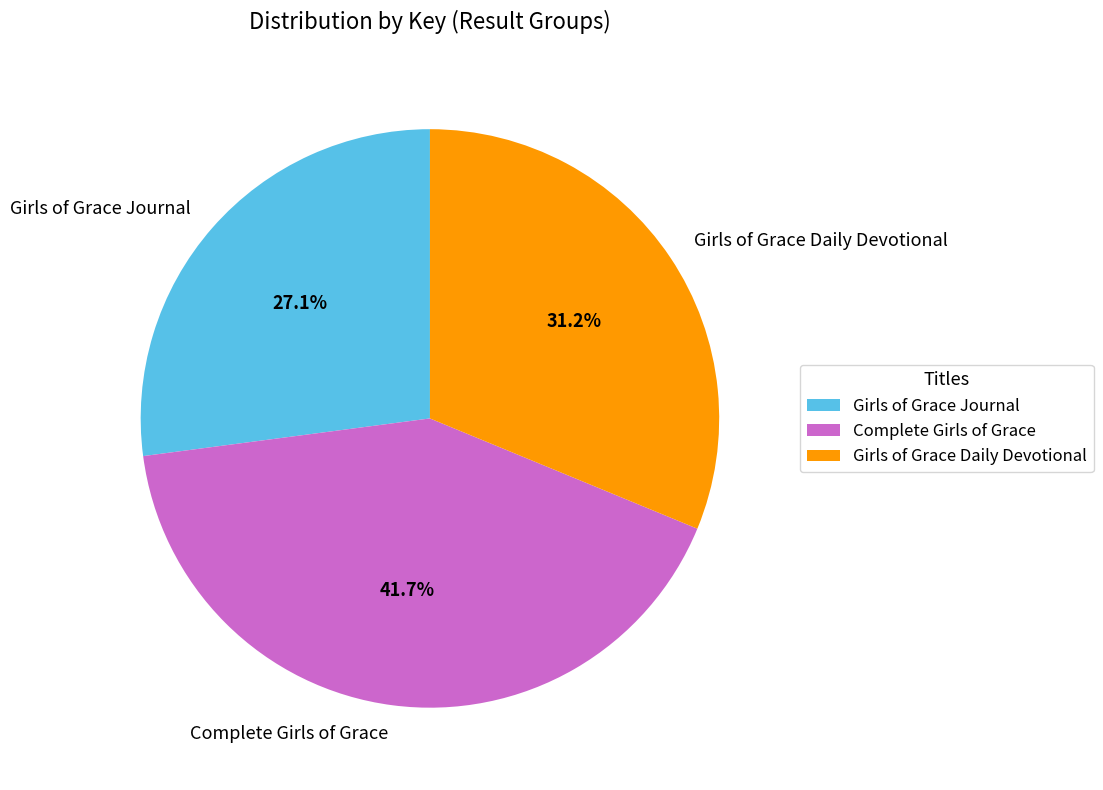

Which slice is the largest?

Complete Girls of Grace